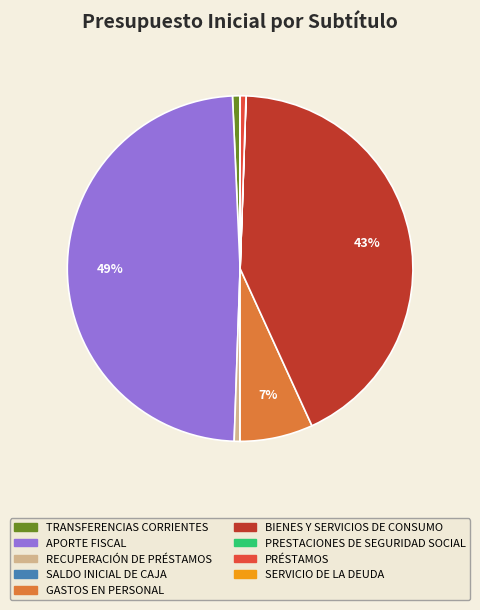

To the nearest percent, what percentage of the pie is PRÉSTAMOS?

1%